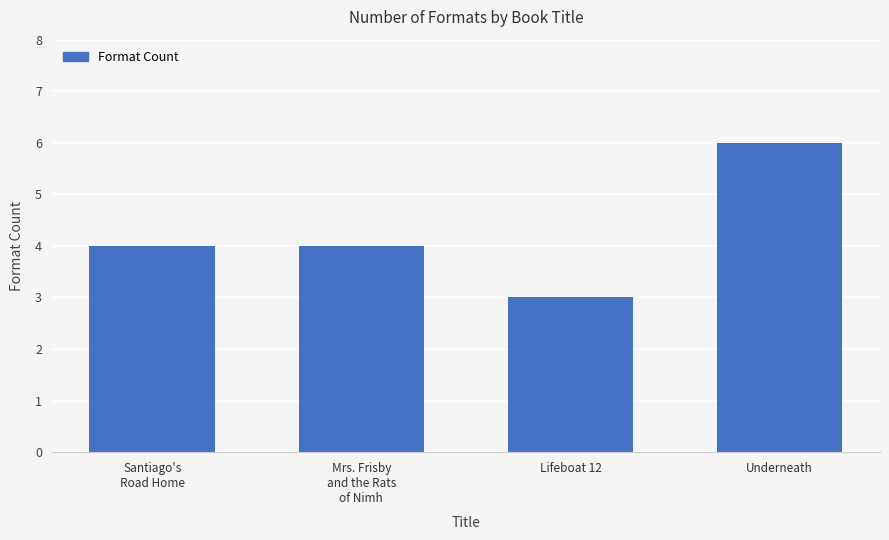

What is the approximate value at Mrs. Frisby
and the Rats
of Nimh?

4